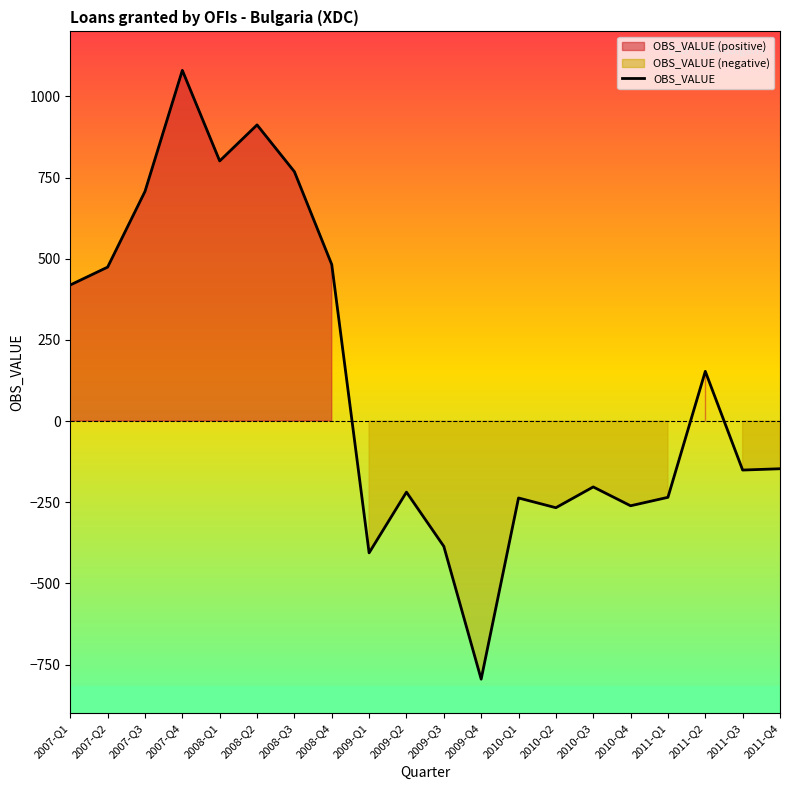

What position from the right is 2010-Q1?

8